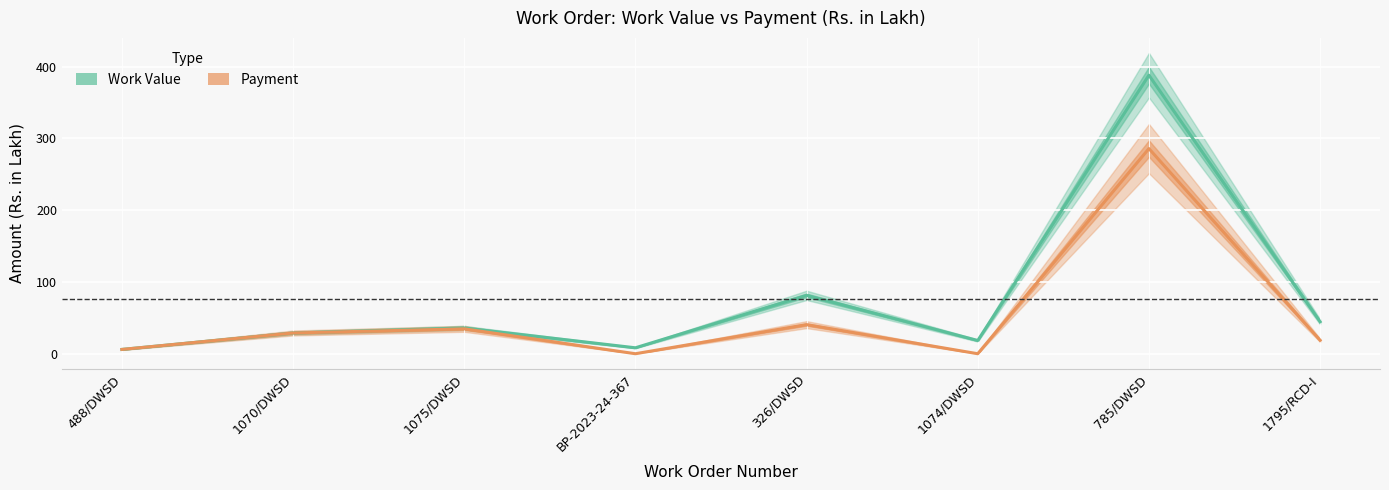

Which series has the largest total across all categories?

Work Value